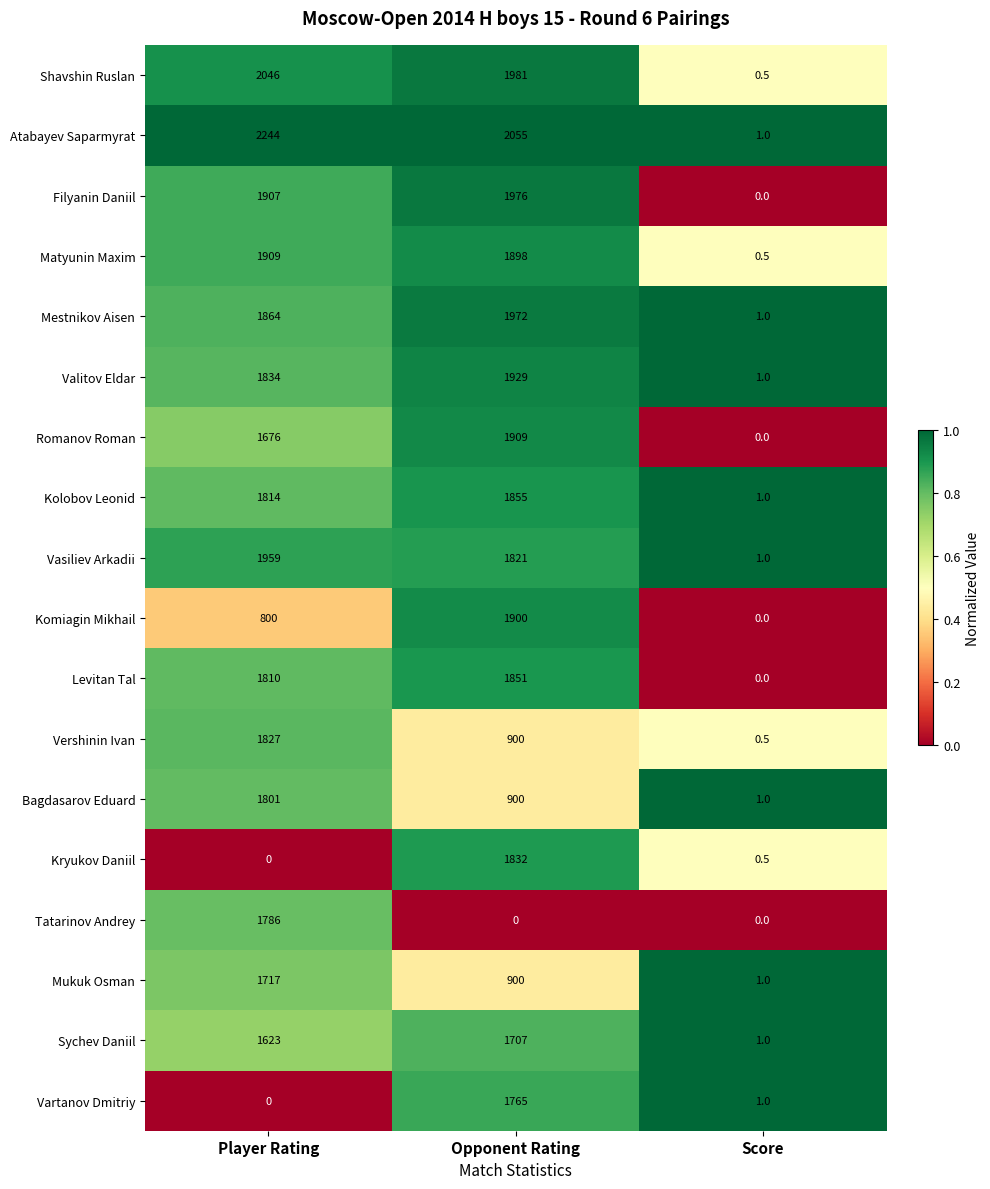

What is the average value of the Kolobov Leonid series?

1223.3